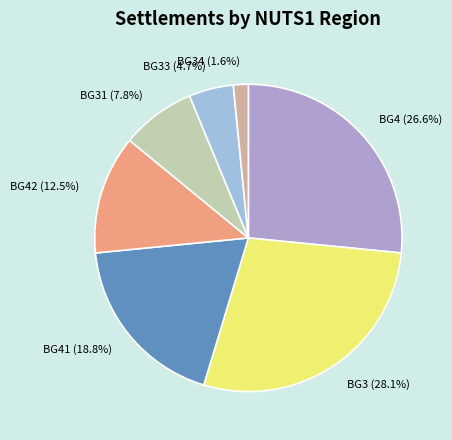

Rank the categories by value from highest to lowest.

BG3, BG4, BG41, BG42, BG31, BG33, BG34